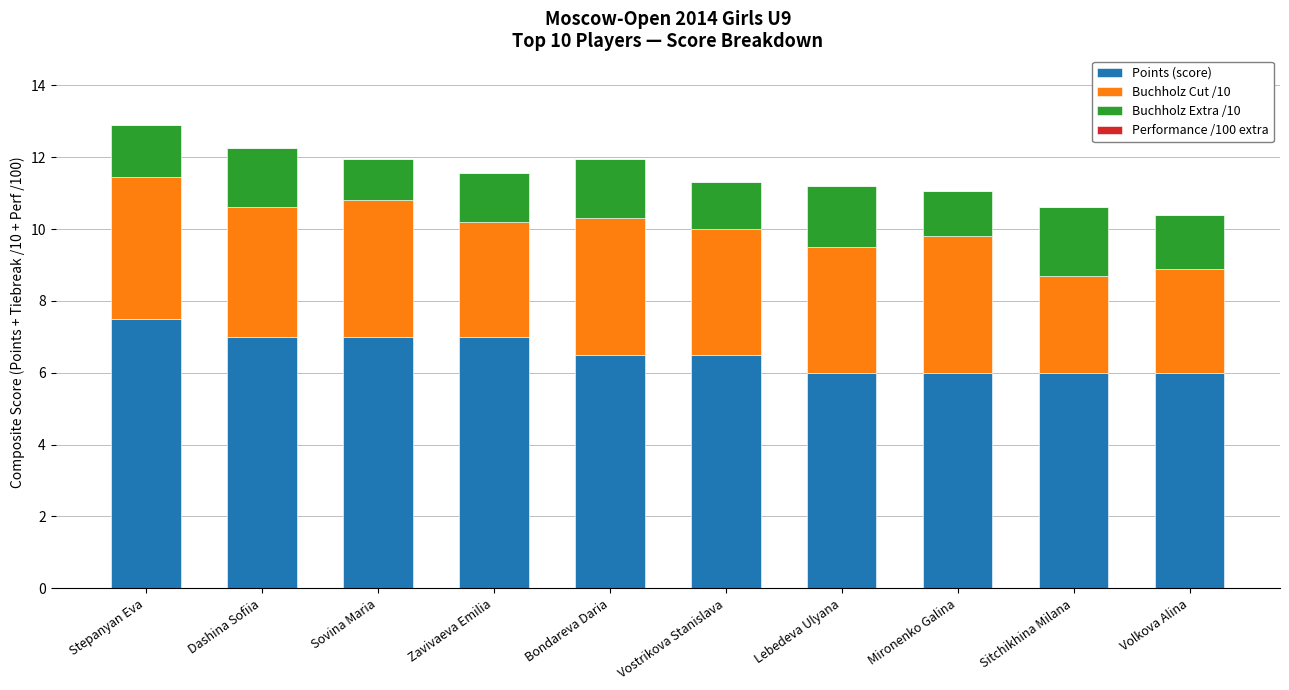

Read the Points (score) value at Zavivaeva Emilia.

7.0